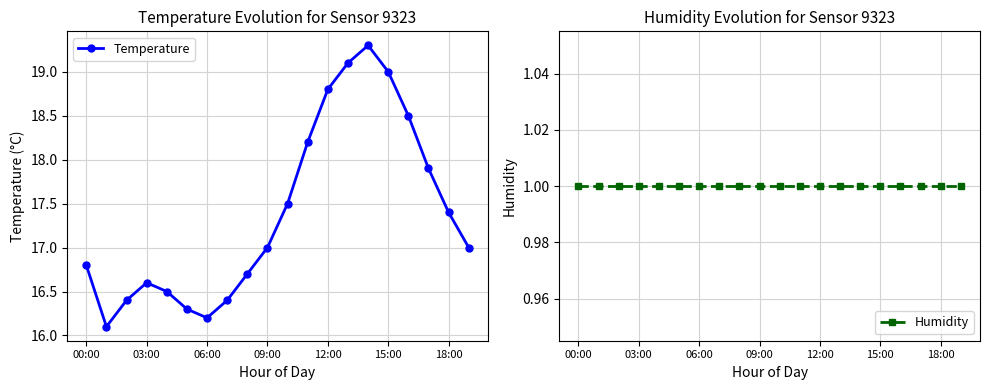

How many distinct data groups are displayed?

2